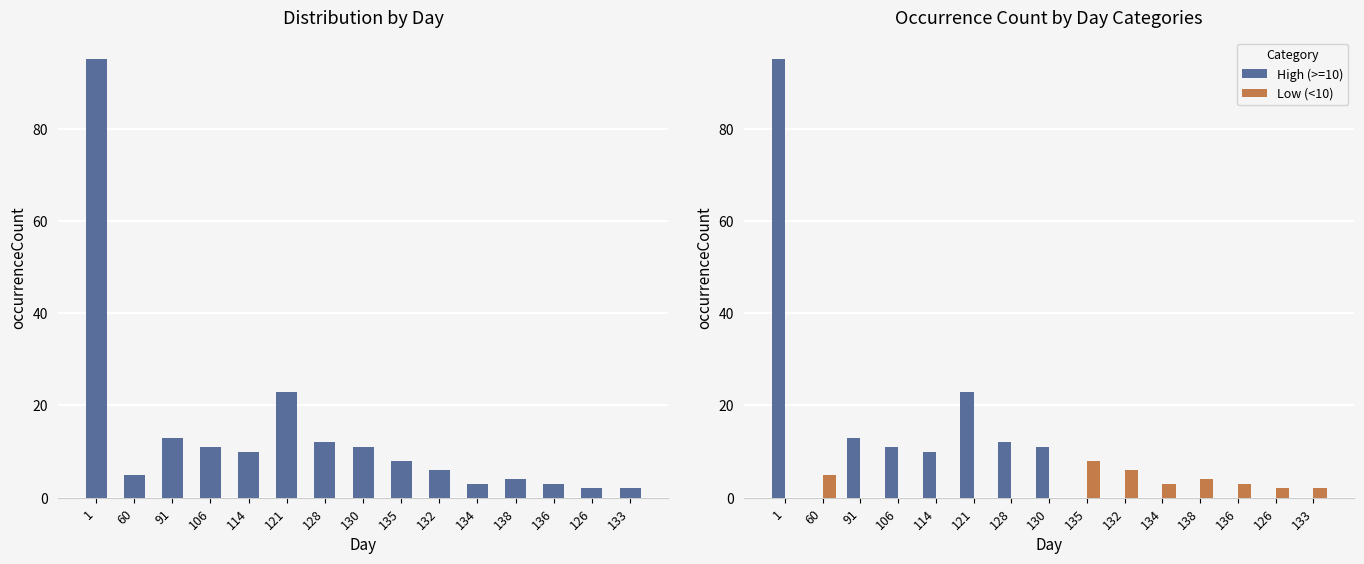

How many data points in Total are less than 8?

7